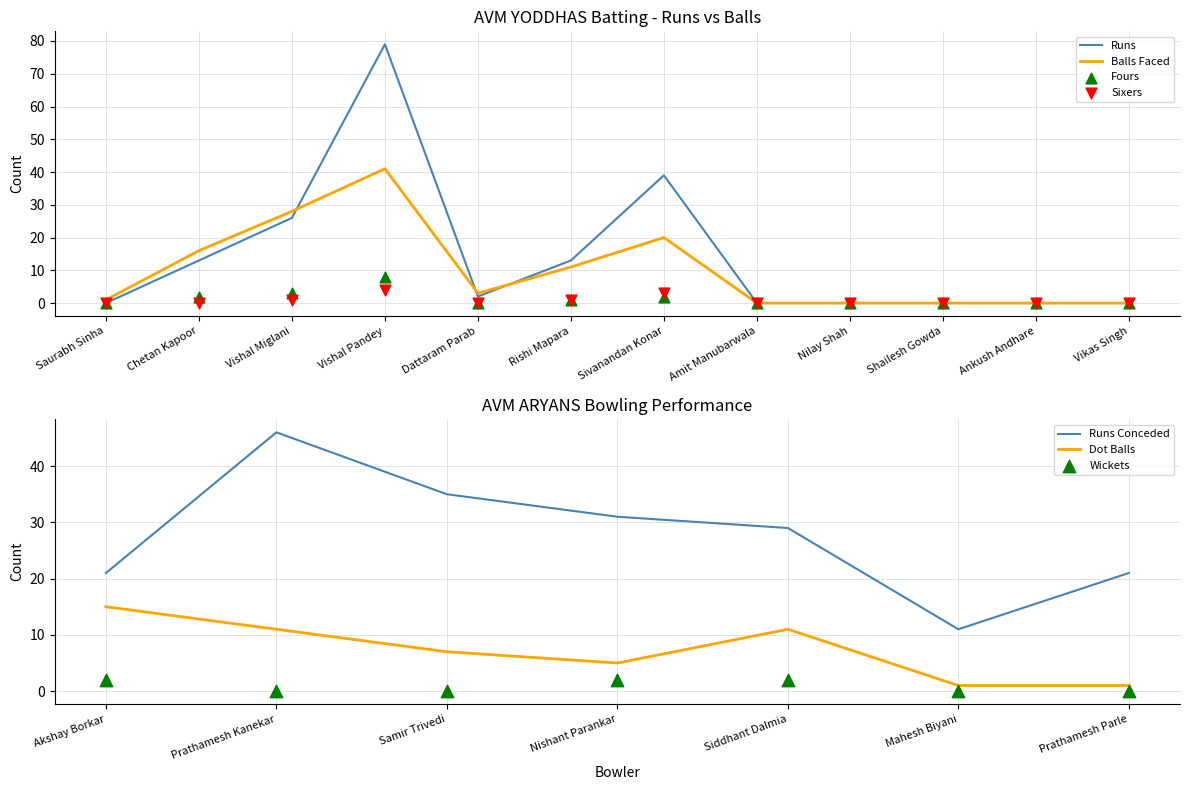

Which series contains the lowest Y value?

Runs